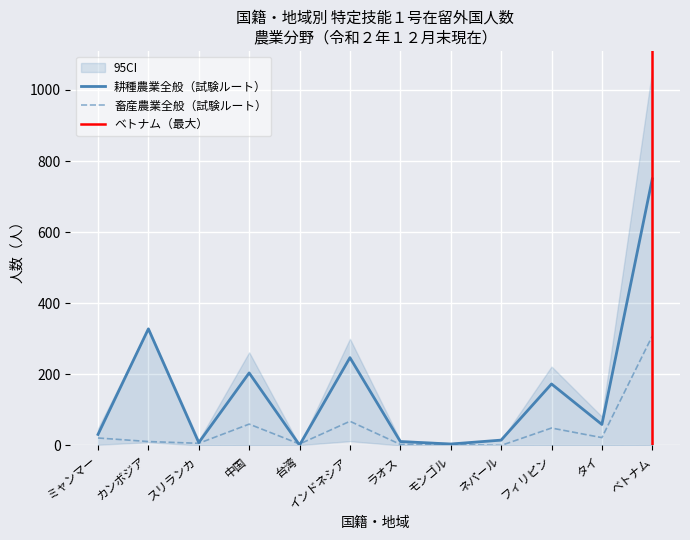

Which series has the widest spread of values?

耕種農業全般（試験ルート）